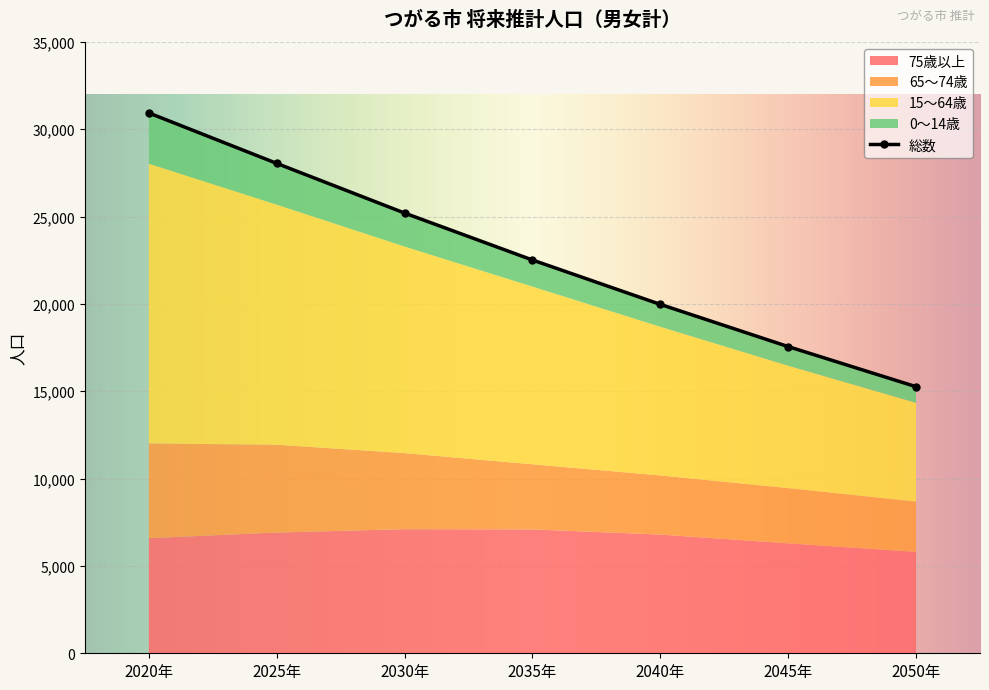

What is the smallest value displayed?

925